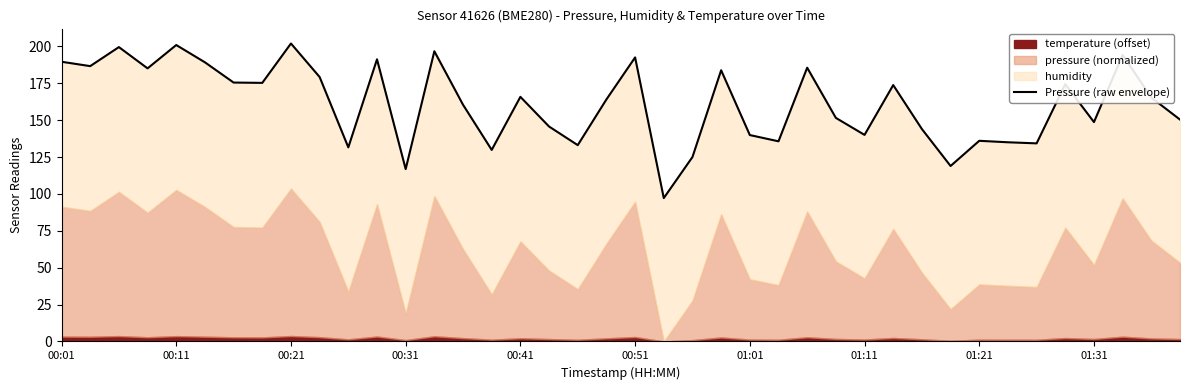

How many values are below 165?

20